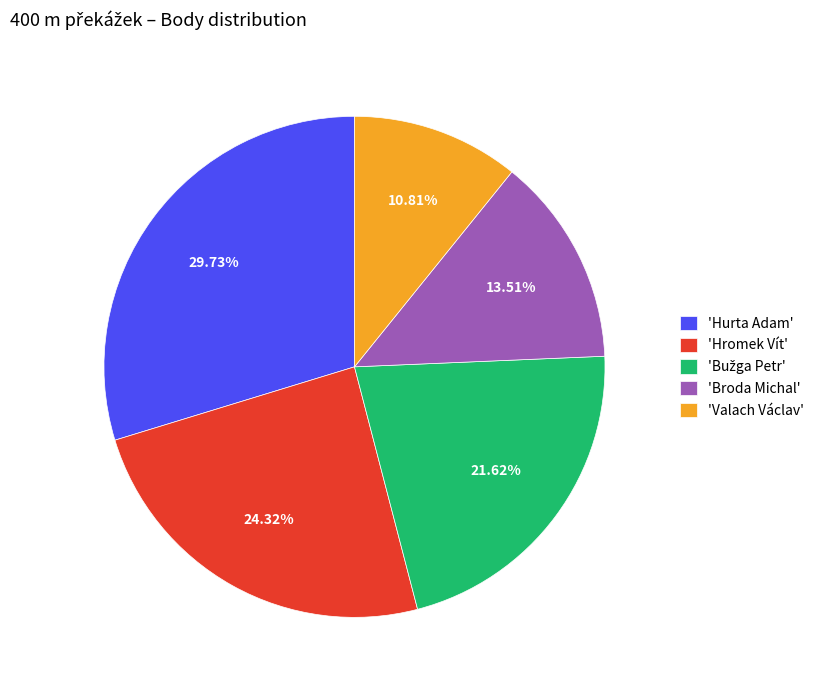

Which slice is the smallest?

'Valach Václav'